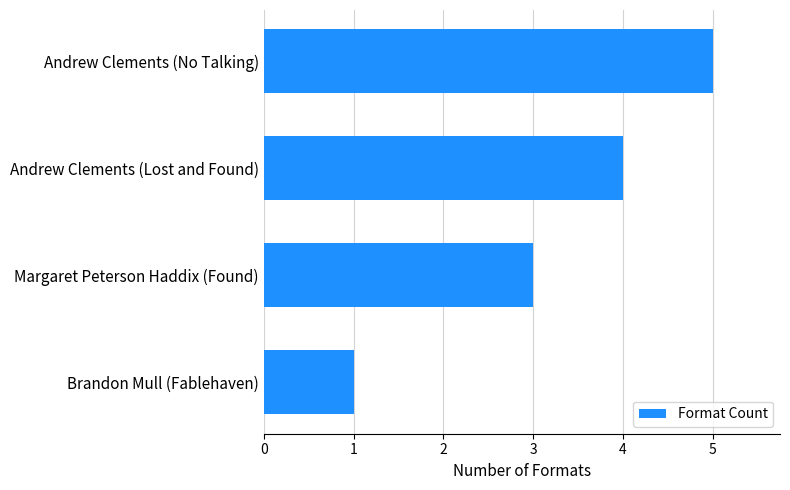

How many values are below 4?

2